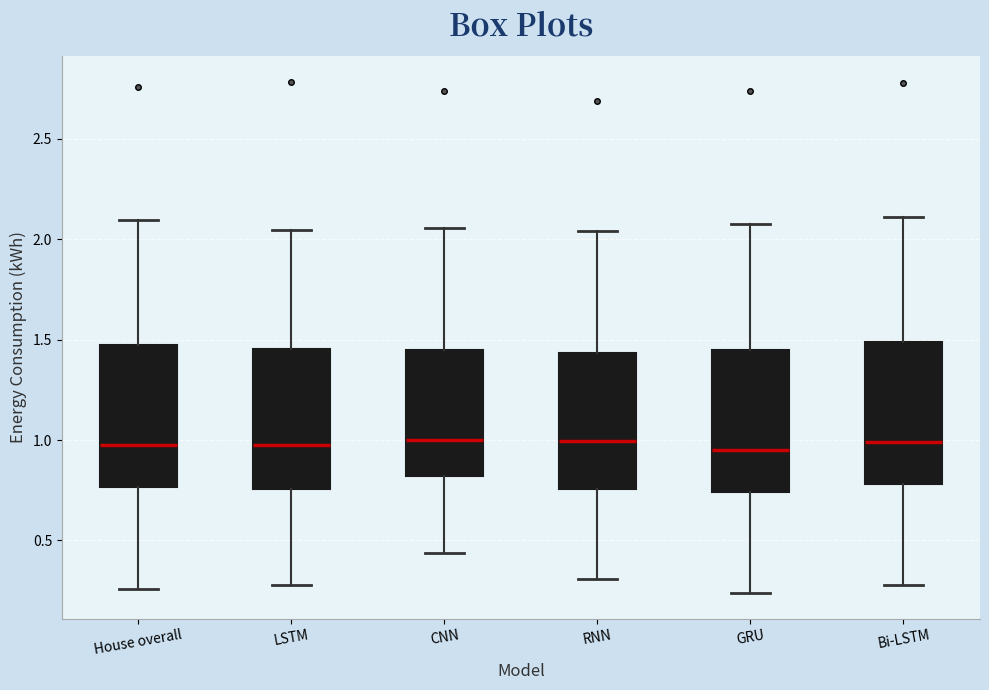

Reading left to right, read every box against the y-axis: the position of its median line, the range the box covers, and the ends of its whiskers. The values are not printed on the chart, so give them approximately, as read against the axis.

House overall: median 1.00, box 0.75 to 1.45, whiskers 0.25 to 2.10
LSTM: median 0.95, box 0.75 to 1.45, whiskers 0.30 to 2.05
CNN: median 1.00, box 0.80 to 1.45, whiskers 0.45 to 2.05
RNN: median 1.00, box 0.75 to 1.45, whiskers 0.30 to 2.05
GRU: median 0.95, box 0.75 to 1.45, whiskers 0.25 to 2.05
Bi-LSTM: median 1.00, box 0.80 to 1.50, whiskers 0.30 to 2.10